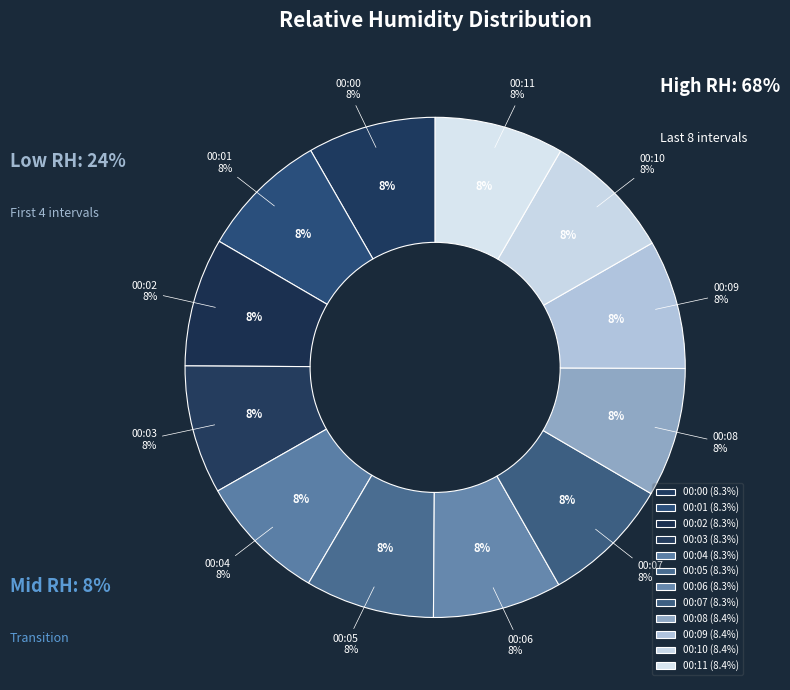

Is it true that 00:02 is 14% of the pie?

False